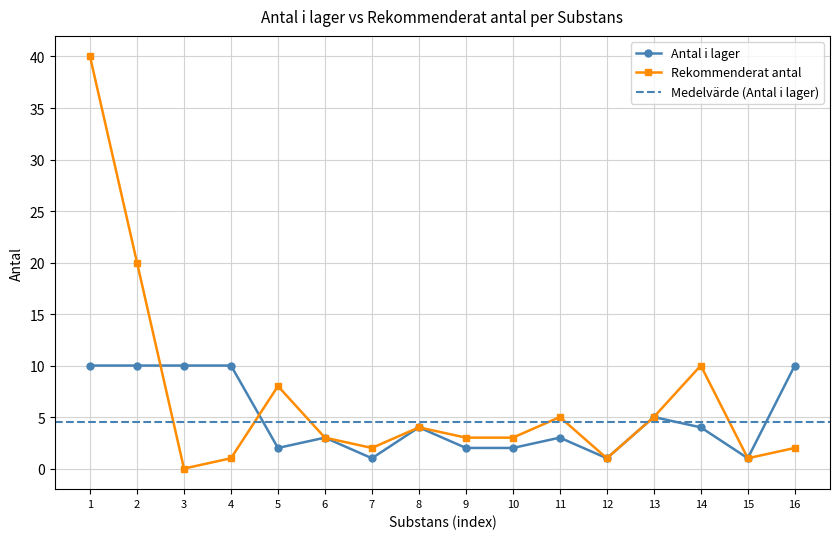

Is the value of Rekommenderat antal at 8 greater than the value of Antal i lager at 12?

Yes